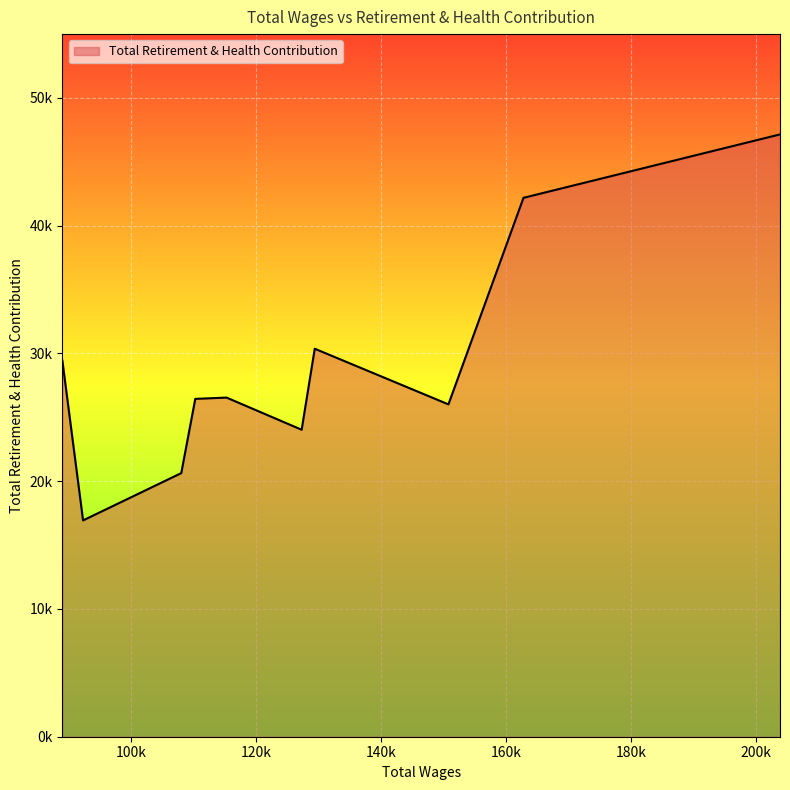

What is the sum of the values at 115268.0 and 89003.0?

55970